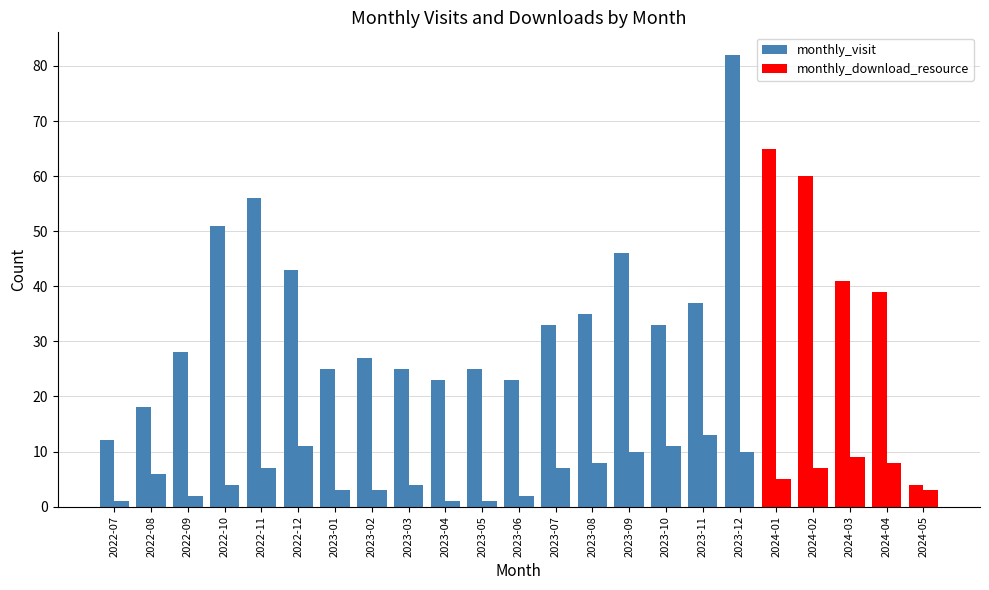

How many data points in monthly_download_resource are less than 6?

11